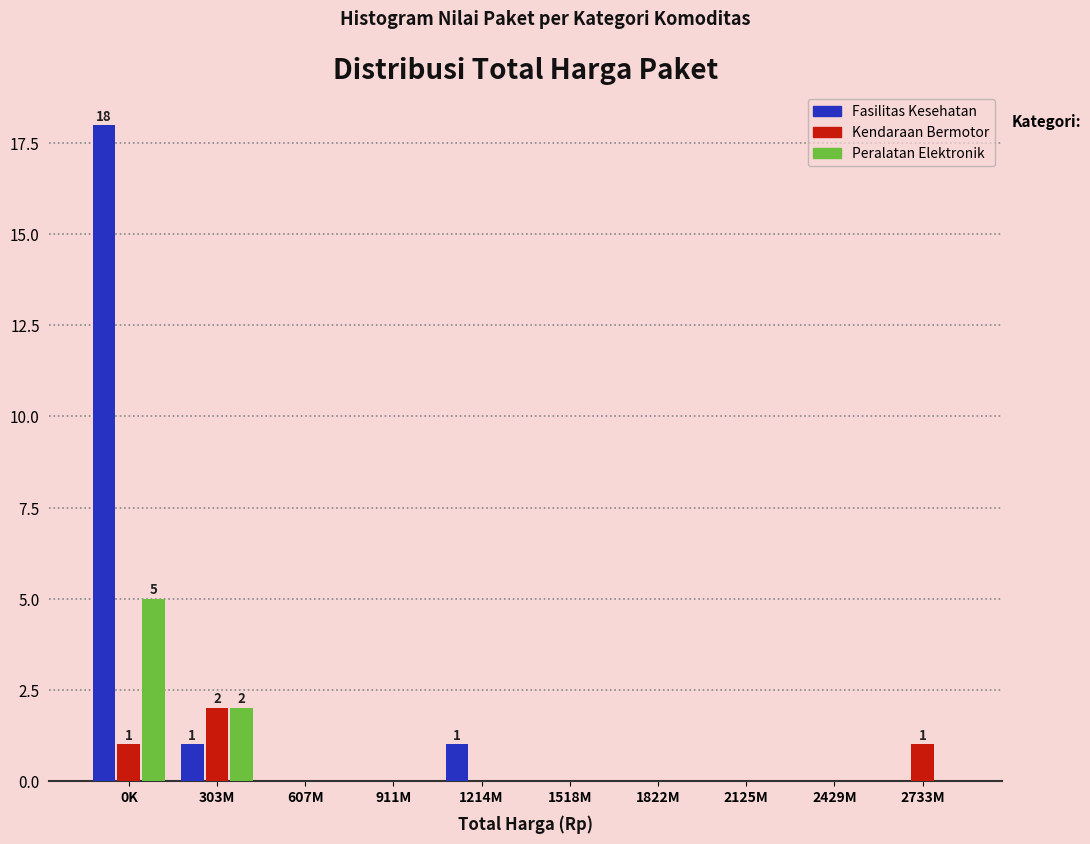

Reading right to left, extract all data points from this chart.

Fasilitas Kesehatan: 2733M=0	2429M=0	2125M=0	1822M=0	1518M=0	1214M=1	911M=0	607M=0	303M=1	0K=18
Kendaraan Bermotor: 2733M=1	2429M=0	2125M=0	1822M=0	1518M=0	1214M=0	911M=0	607M=0	303M=2	0K=1
Peralatan Elektronik: 2733M=0	2429M=0	2125M=0	1822M=0	1518M=0	1214M=0	911M=0	607M=0	303M=2	0K=5